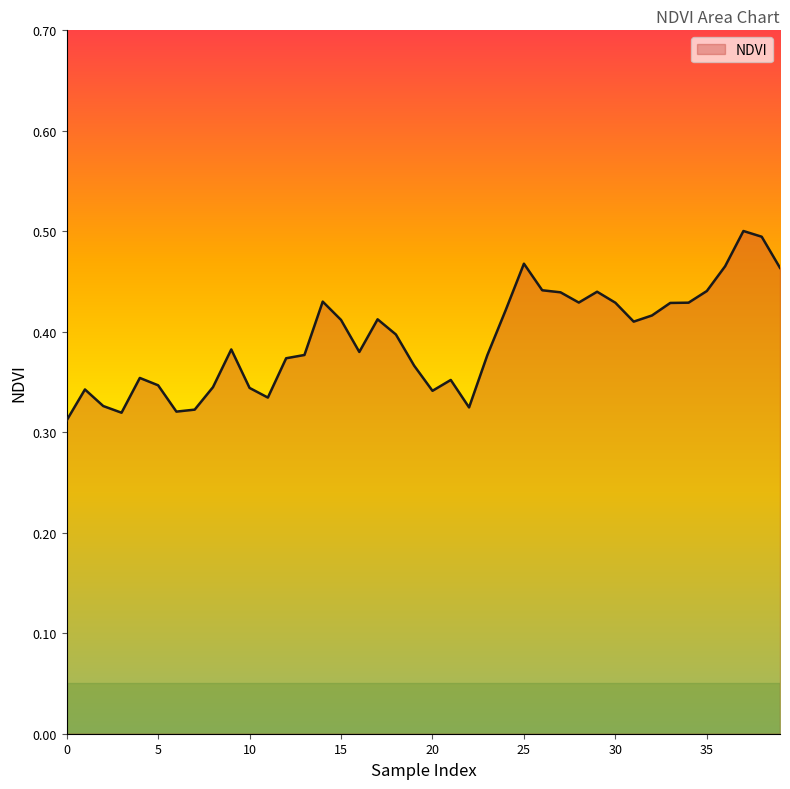

How many distinct data groups are displayed?

1